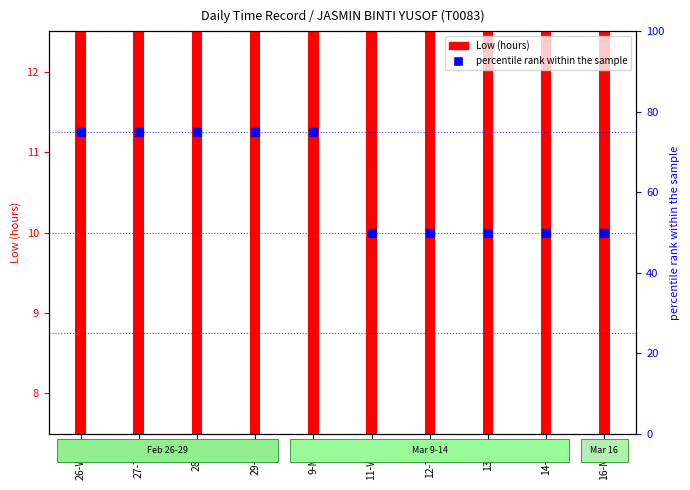

What is the difference between the highest and lowest values at 29-Sat?

62.9